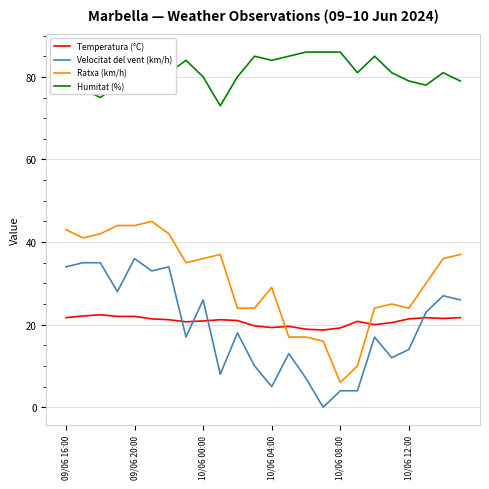

Which series has the largest total across all categories?

Humitat (%)